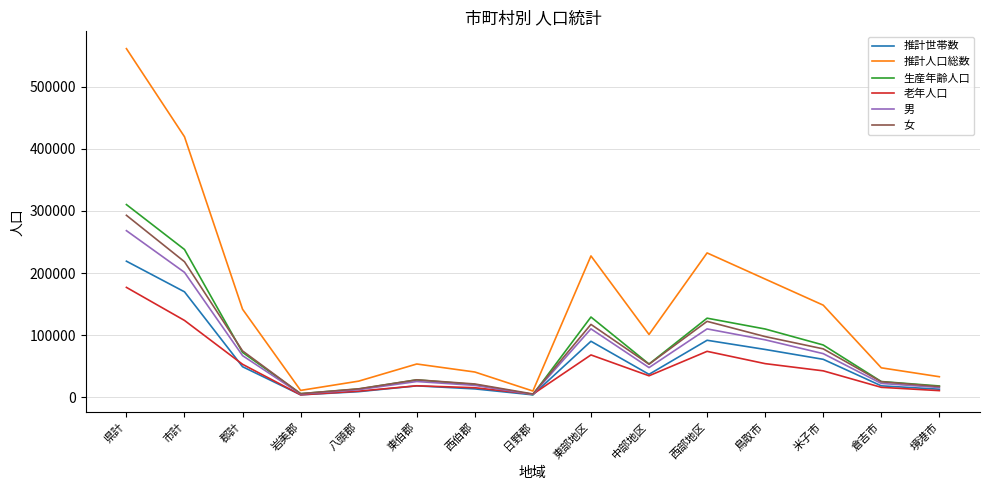

What position from the right is 中部地区?

6